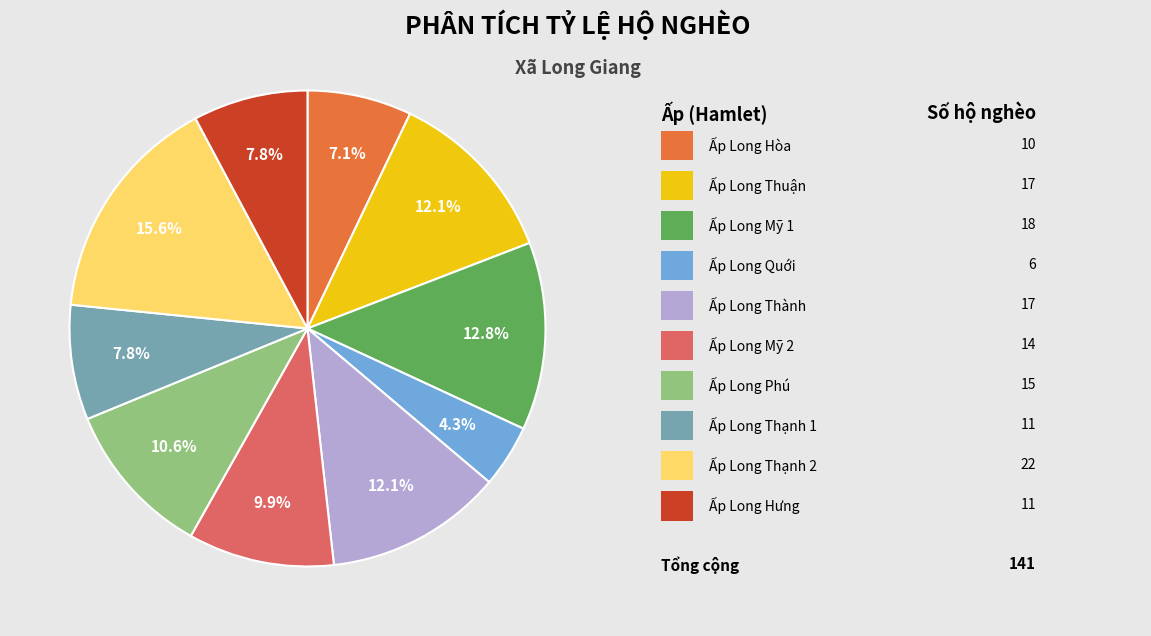

To the nearest percent, what is the average slice percentage?

10%